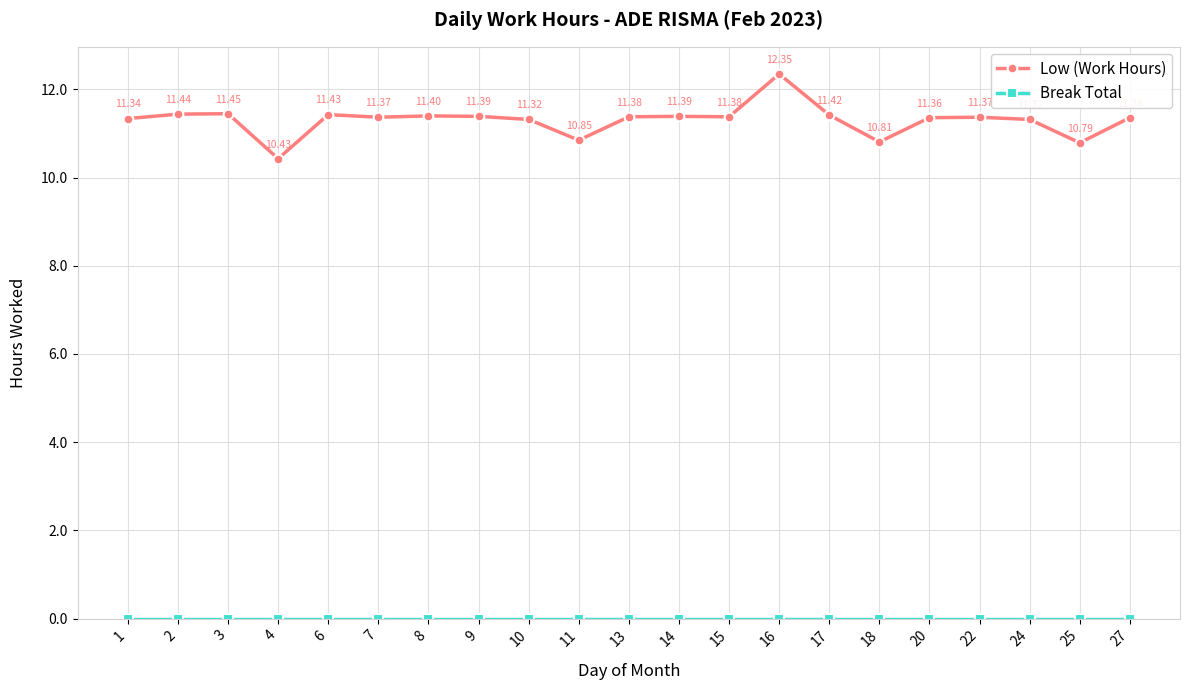

What is the difference between the Low (Work Hours) values at 15 and 16?

1.0